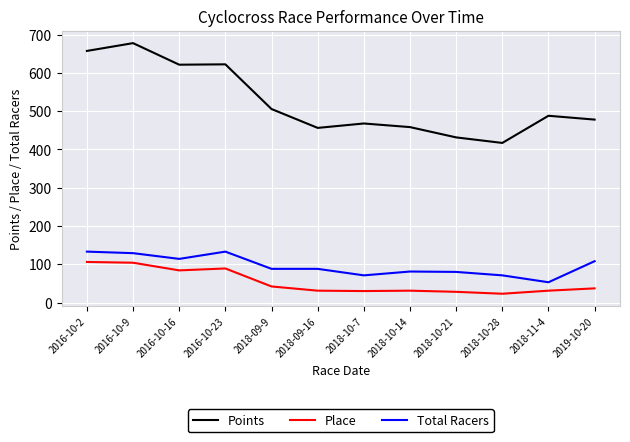

At which label does Total Racers first exceed 88?

2016-10-2